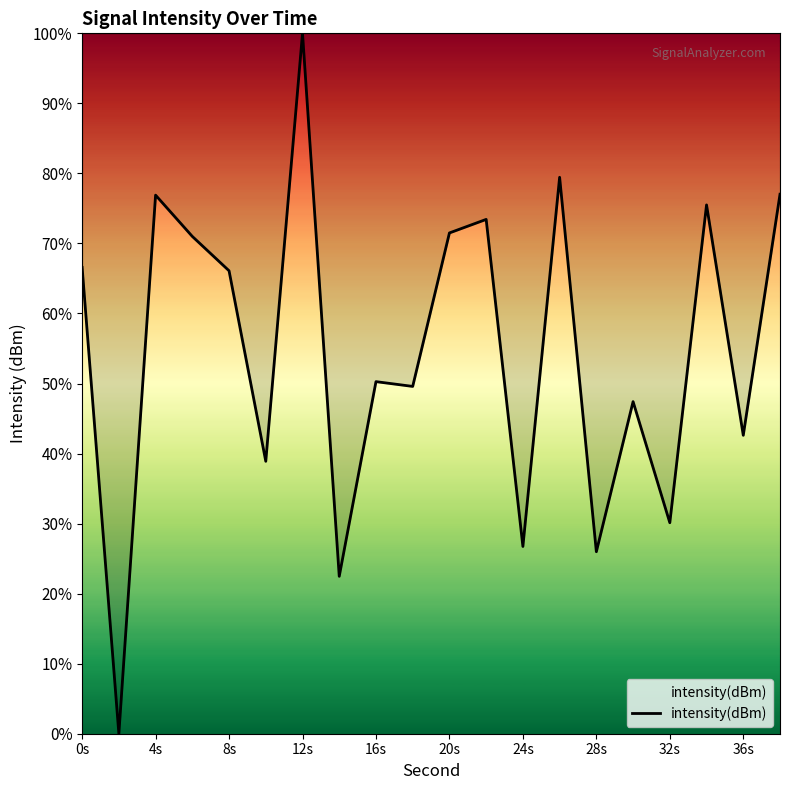

What is the difference between the maximum and minimum values?

100.0